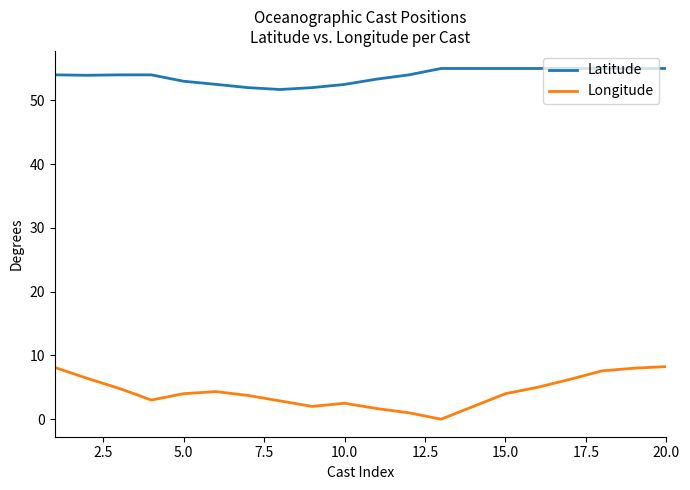

What is the difference between the maximum and minimum values in the Longitude series?

8.2